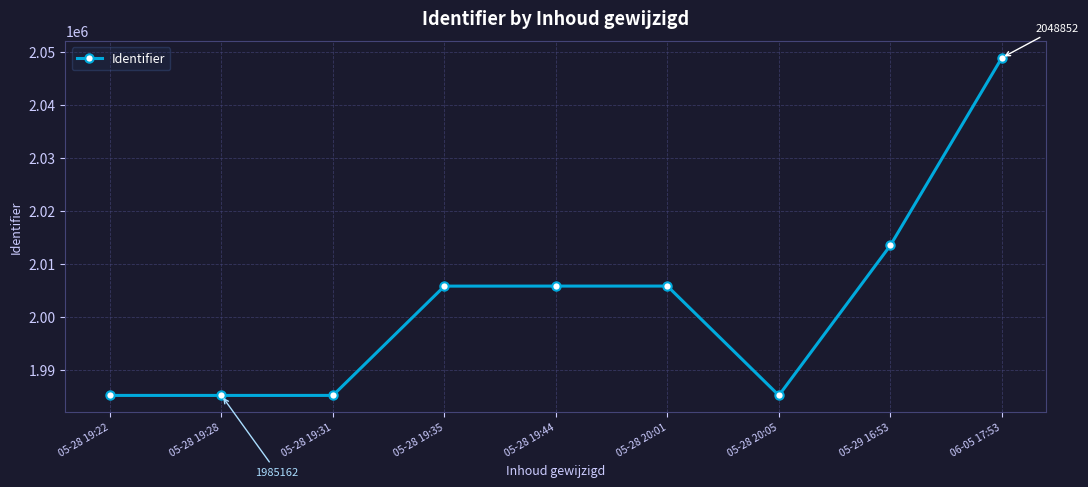

What position from the right is 05-28 19:35?

6